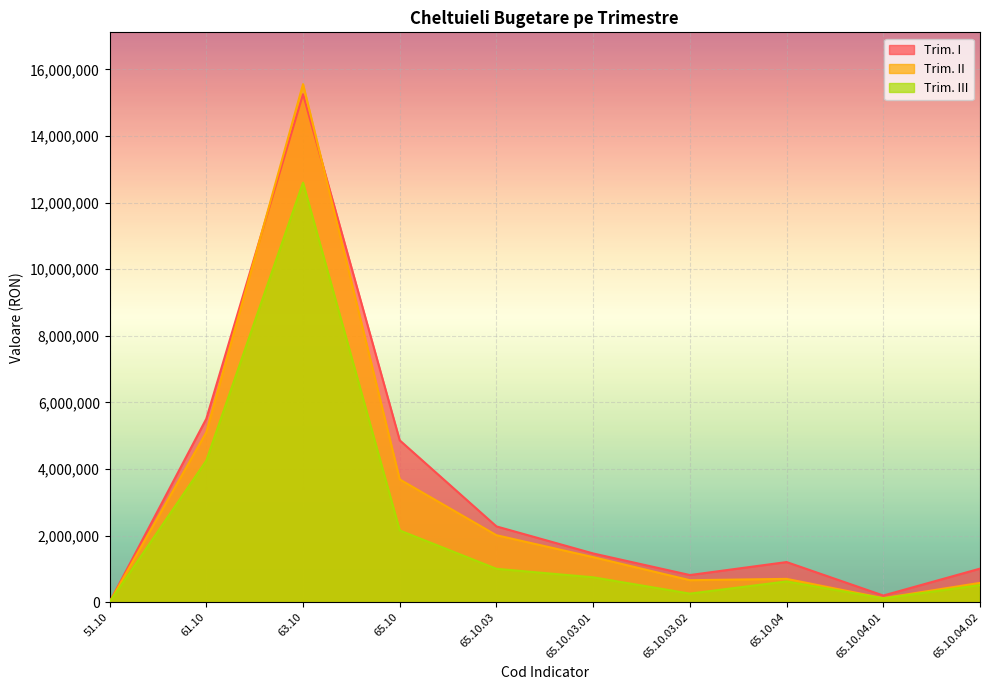

Reading left to right, what are all the values shown in this chart?

Trim. I: 51.10=0	61.10=5506400	63.10=15253350	65.10=4858550	65.10.03=2273773	65.10.03.01=1461203	65.10.03.02=812570	65.10.04=1202798	65.10.04.01=197412	65.10.04.02=1005386
Trim. II: 51.10=0	61.10=5100000	63.10=15556954	65.10=3684754	65.10.03=2009069	65.10.03.01=1351000	65.10.03.02=658069	65.10.04=697685	65.10.04.01=120000	65.10.04.02=577685
Trim. III: 51.10=0	61.10=4250000	63.10=12598398	65.10=2152388	65.10.03=1000228	65.10.03.01=745000	65.10.03.02=255228	65.10.04=621160	65.10.04.01=110000	65.10.04.02=511160